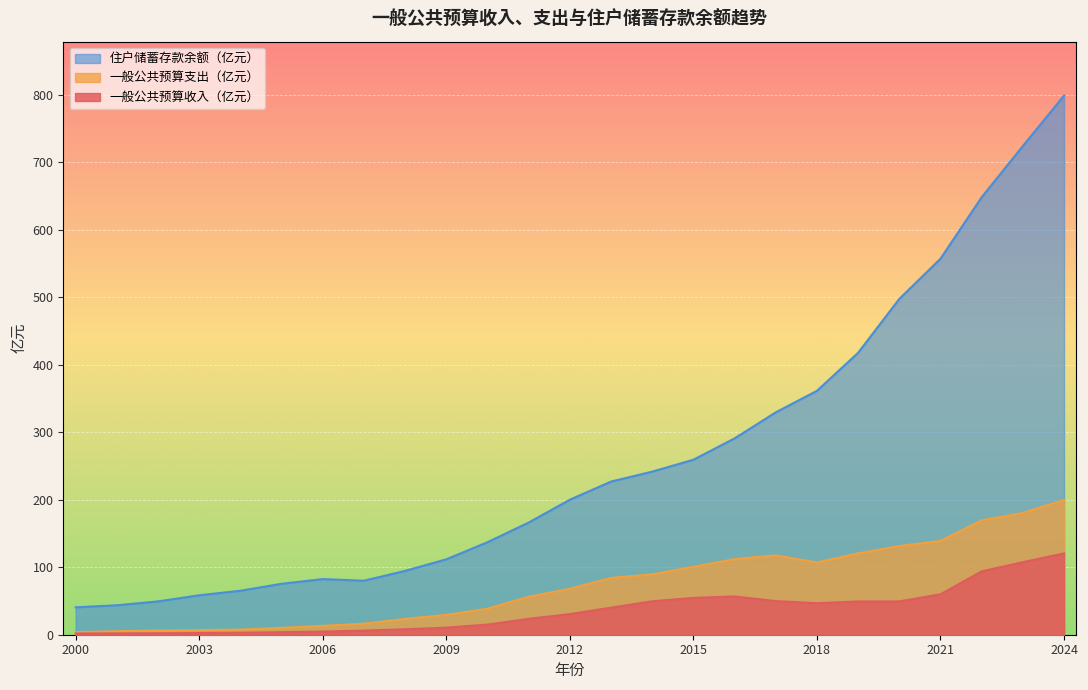

Rank the series at 2020 from lowest to highest value.

一般公共预算收入（亿元）, 一般公共预算支出（亿元）, 住户储蓄存款余额（亿元）